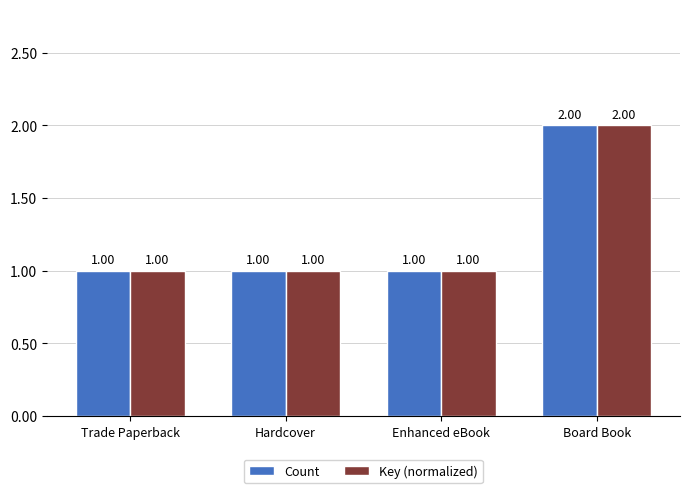

At which category is the sum across all series the highest?

Board Book